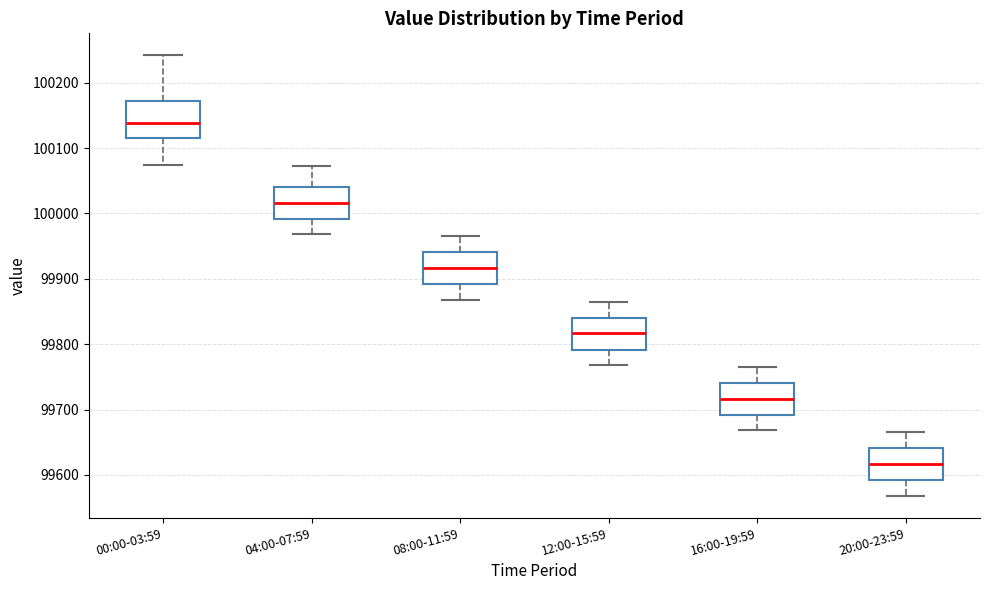

Which box has the highest median line?

00:00-03:59